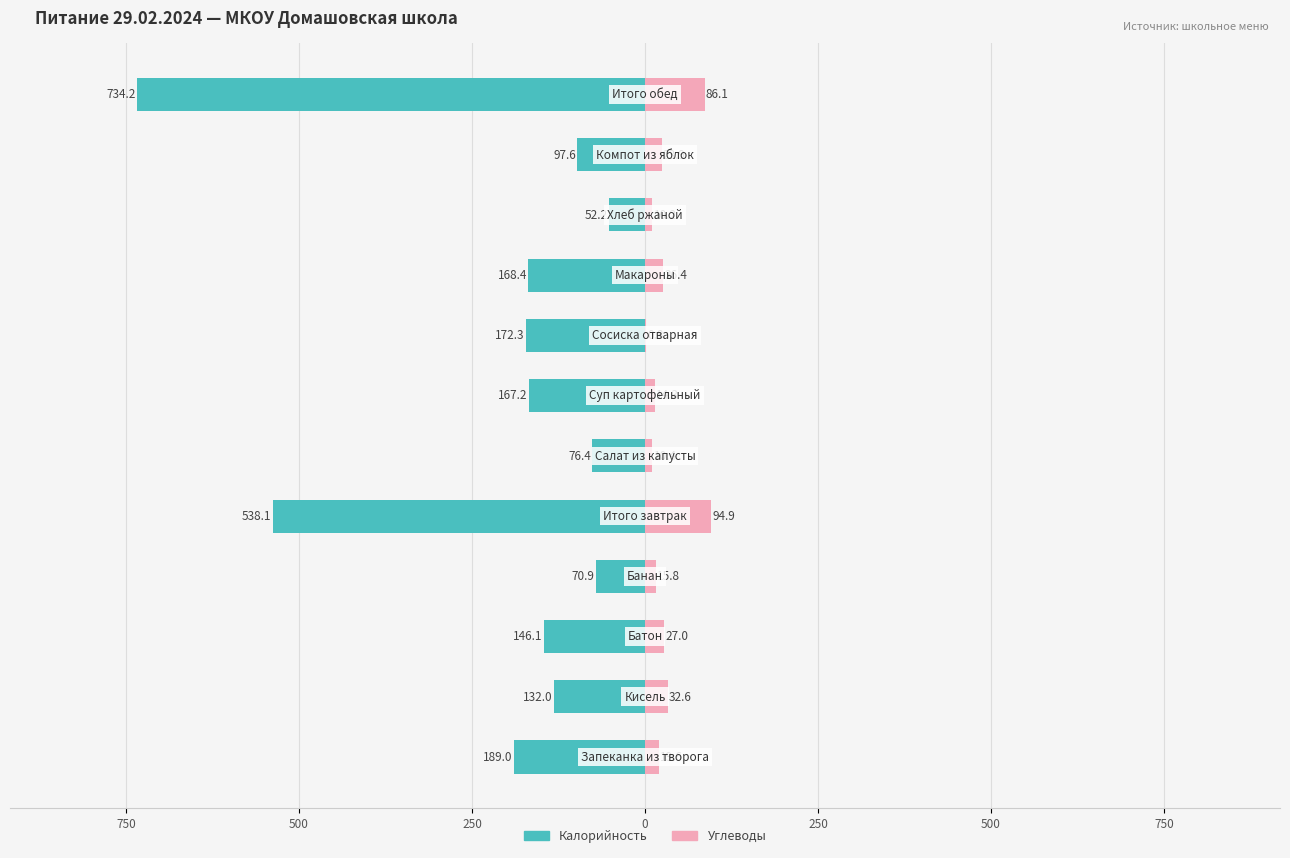

What is the lowest value of the Углеводы series?

0.8